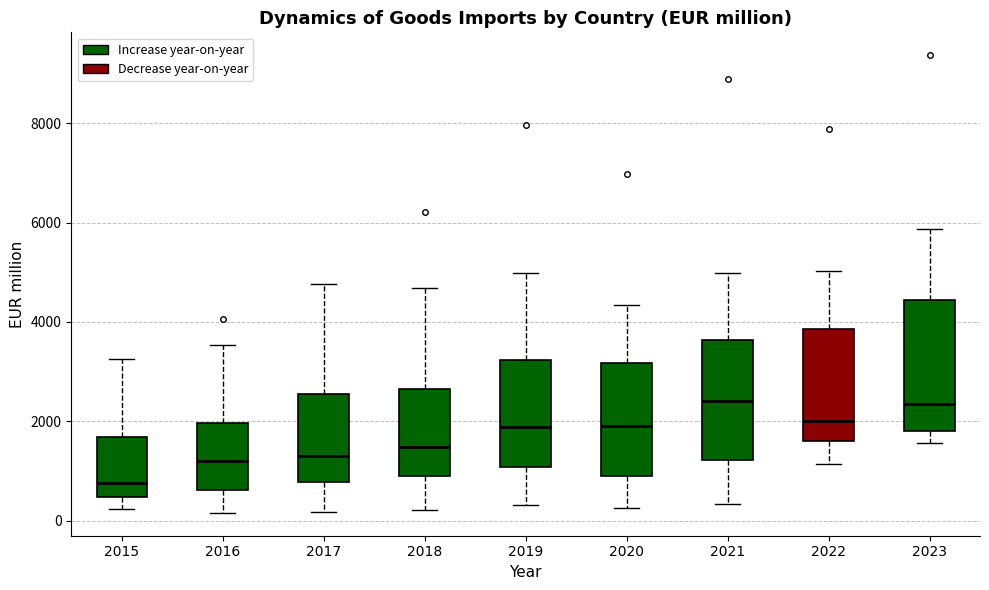

Which box is the tallest, from its lower edge to its upper edge?

2023